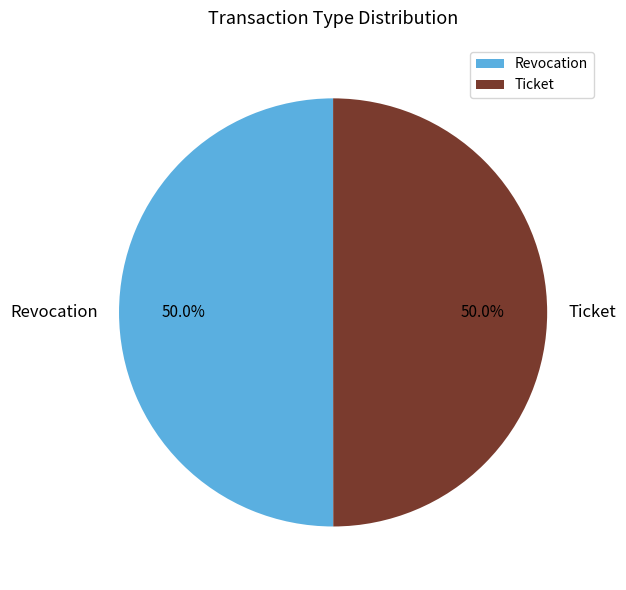

To the nearest percent, what is the combined percentage of Ticket and Revocation?

100%